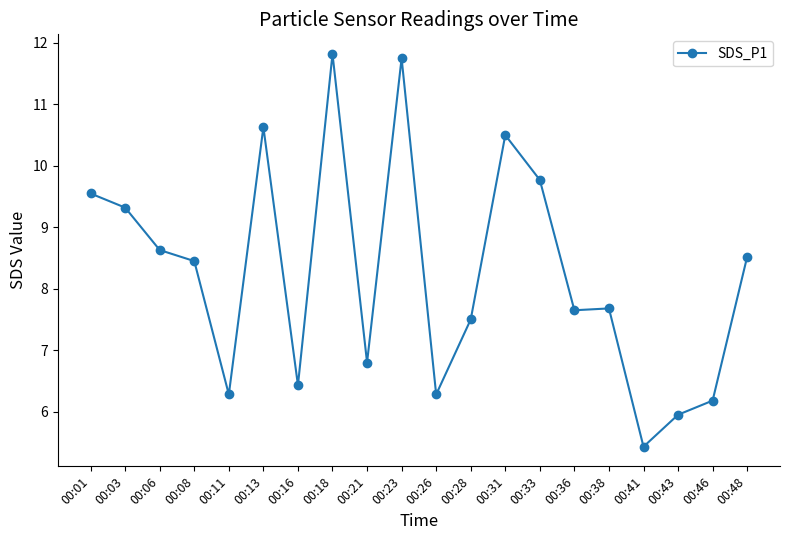

At which category does the data reach its first local peak?

00:13